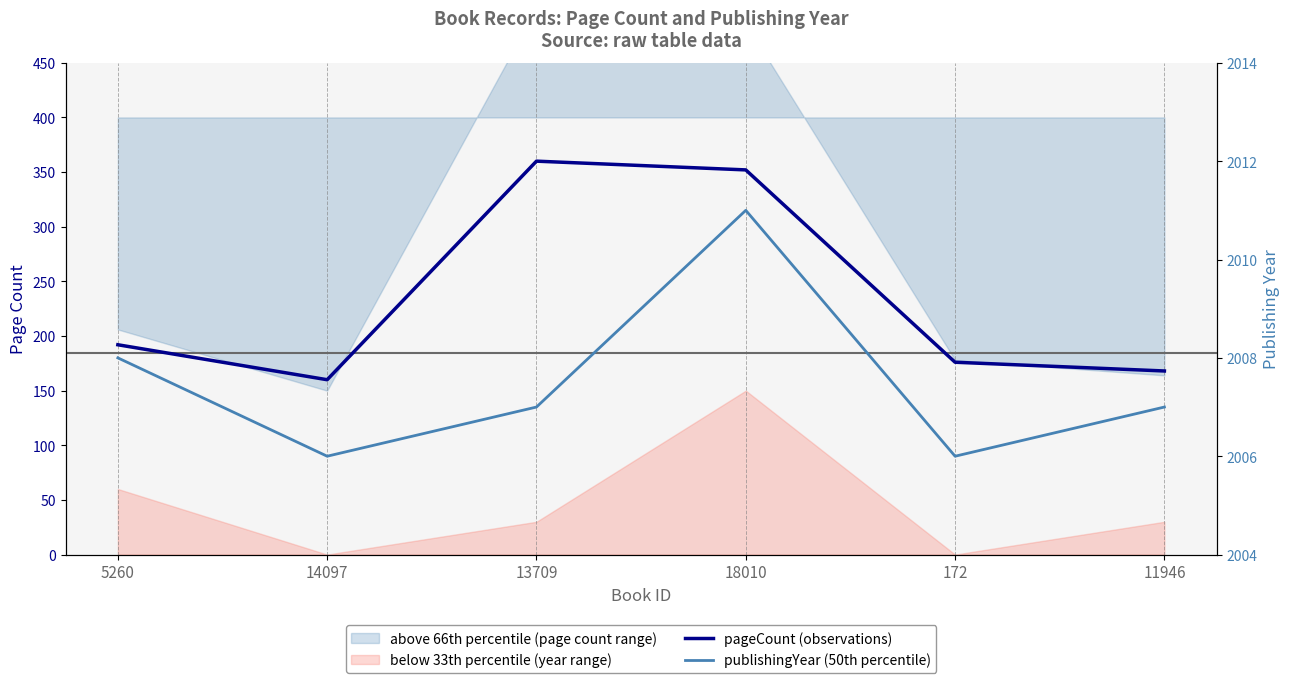

Where is the first local minimum for publishingYear (50th percentile)?

14097